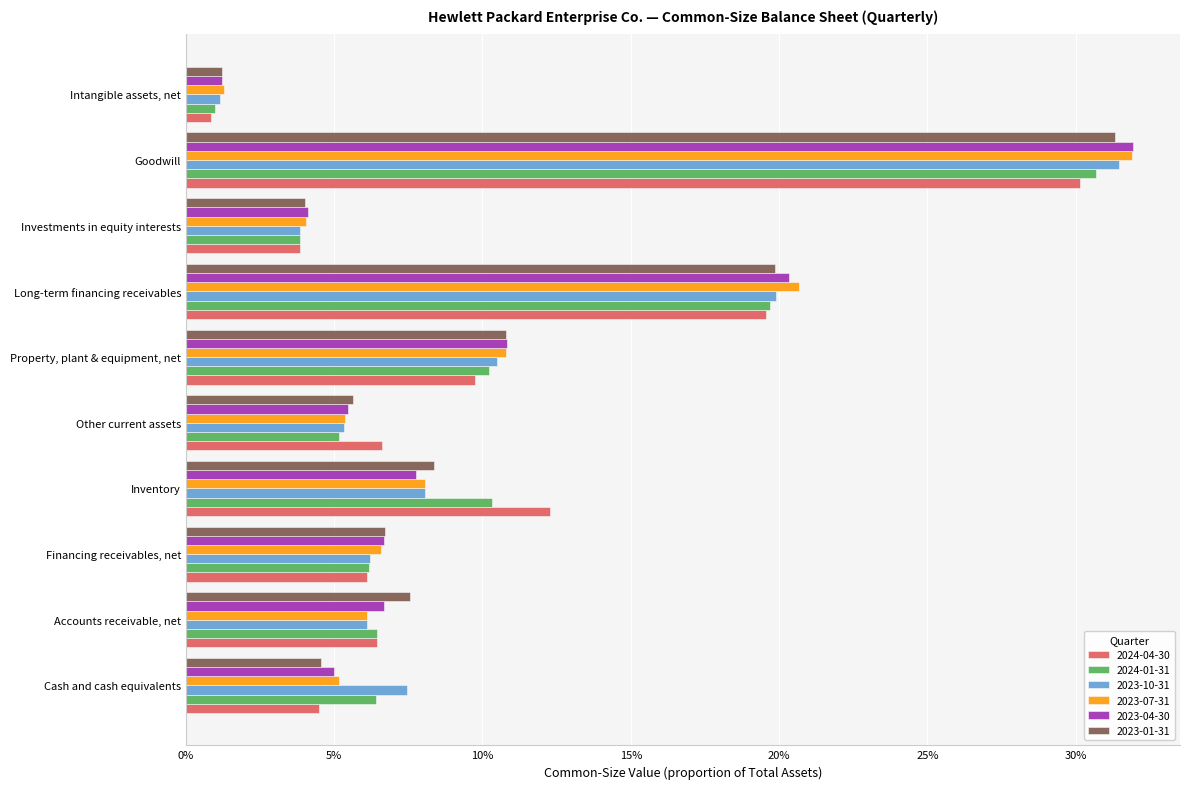

Which has a higher value, Investments in equity interests or Long-term financing receivables?

Long-term financing receivables